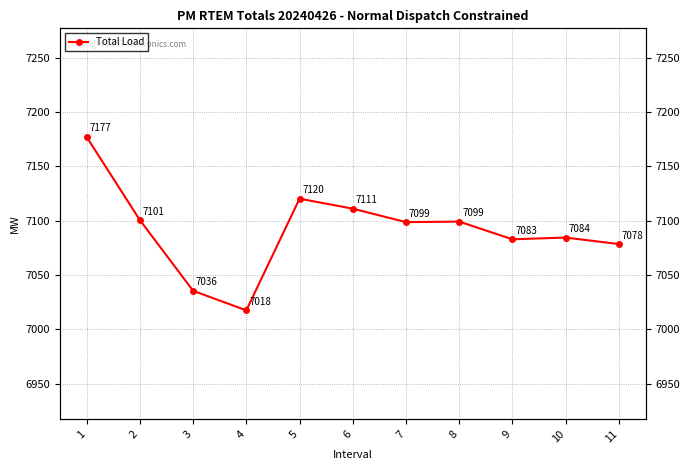

Where is the data nearest to the value 7097?

7